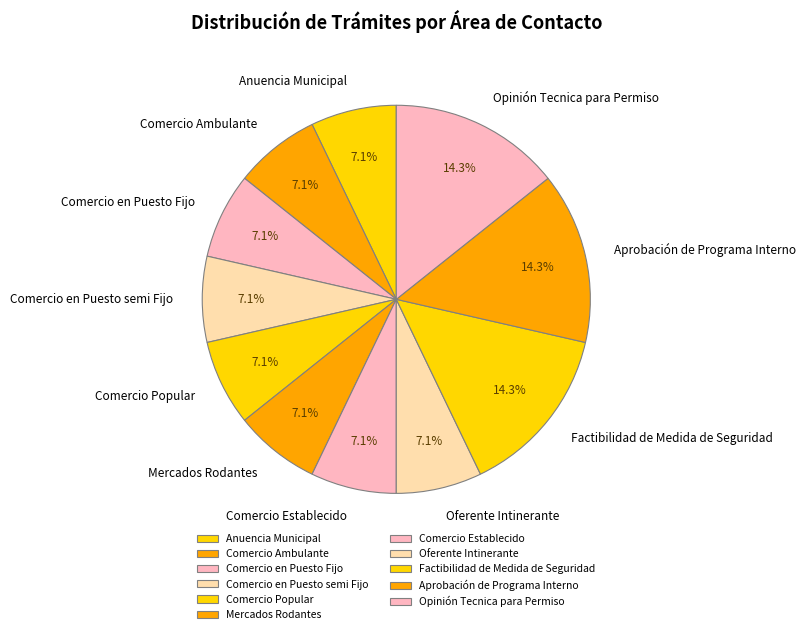

Which has a higher value, Opinión Tecnica para Permiso or Comercio Establecido?

Opinión Tecnica para Permiso